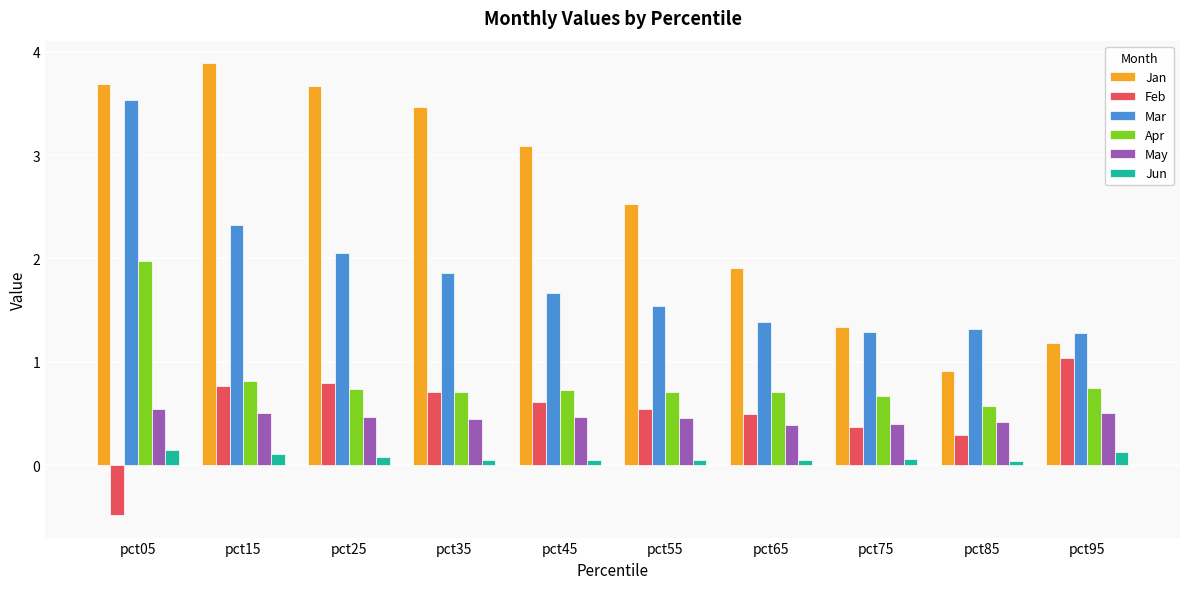

What is the minimum value shown in the chart?

-0.5